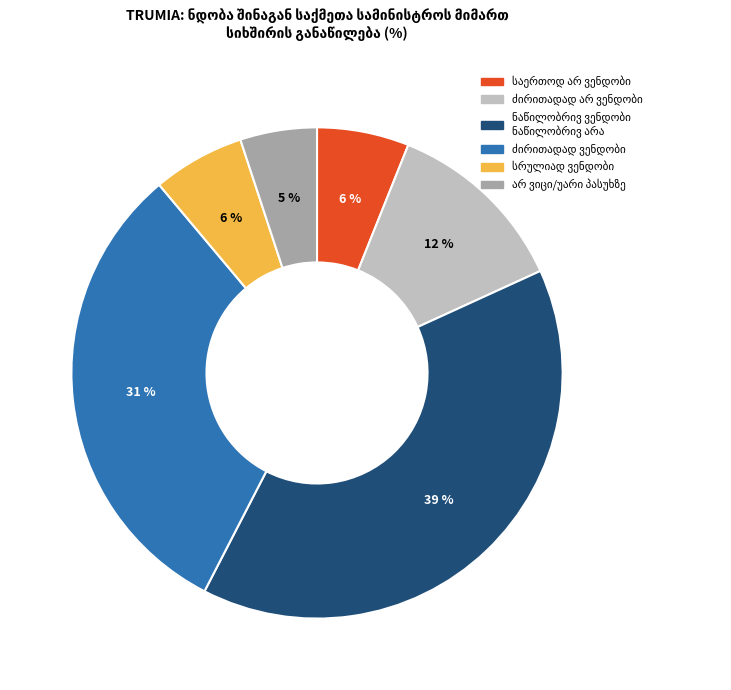

To the nearest percent, what is the difference between the largest and smallest slice percentages?

34%